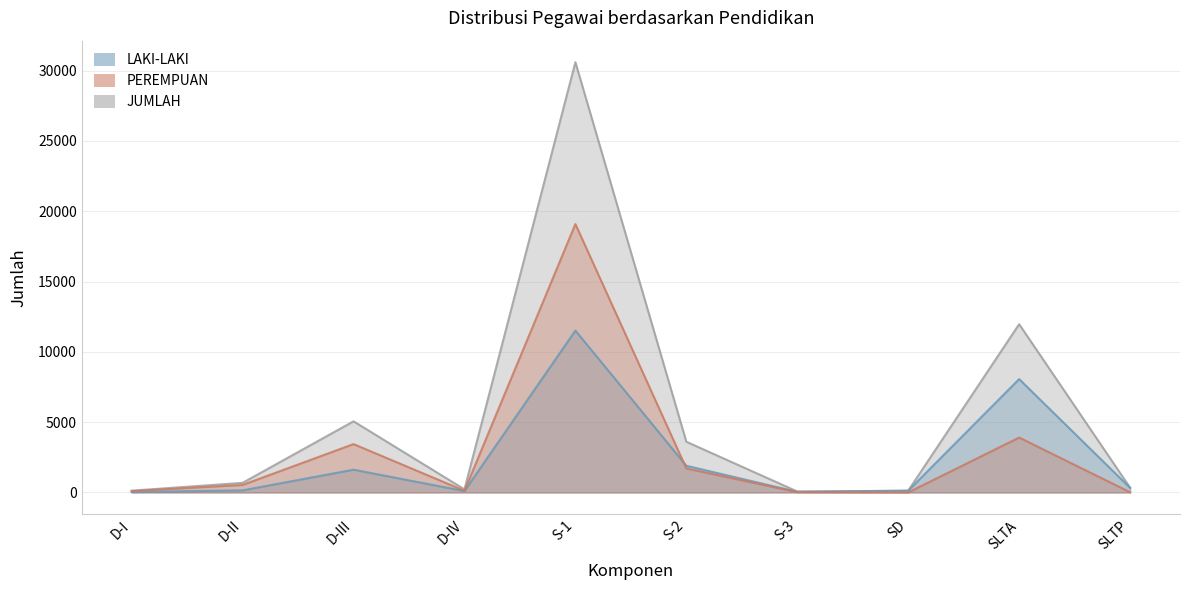

Between SLTP and S-1, which is larger?

S-1